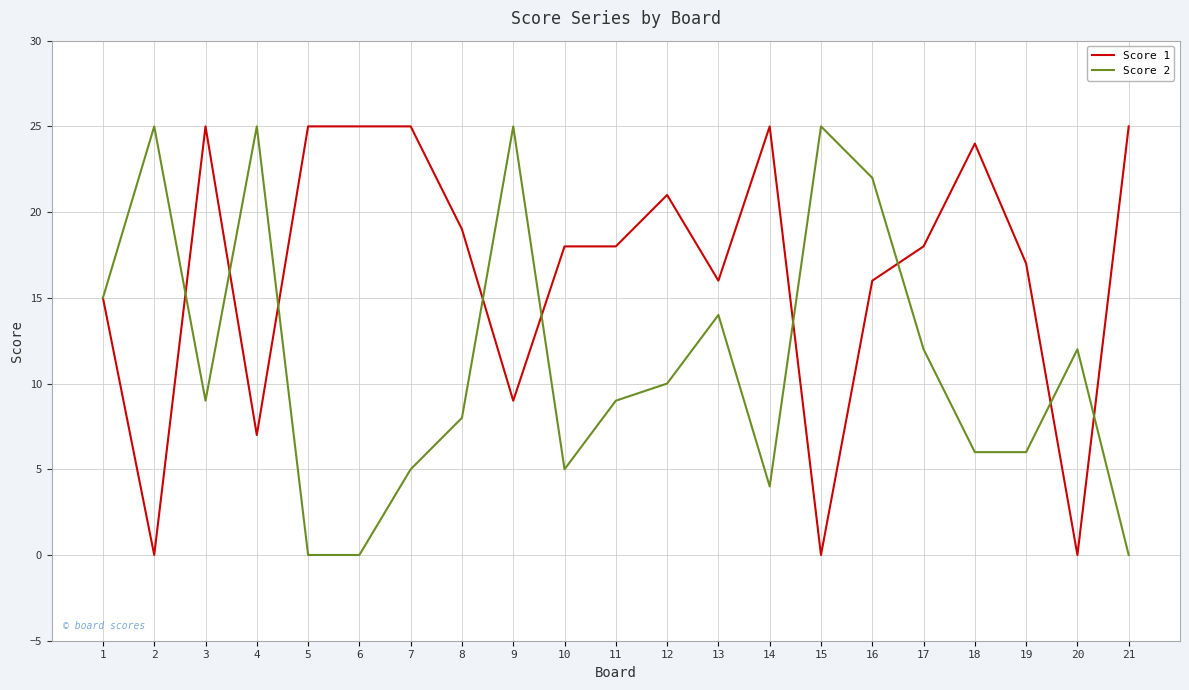

Rank the series by their average value, from lowest to highest.

Score 2, Score 1